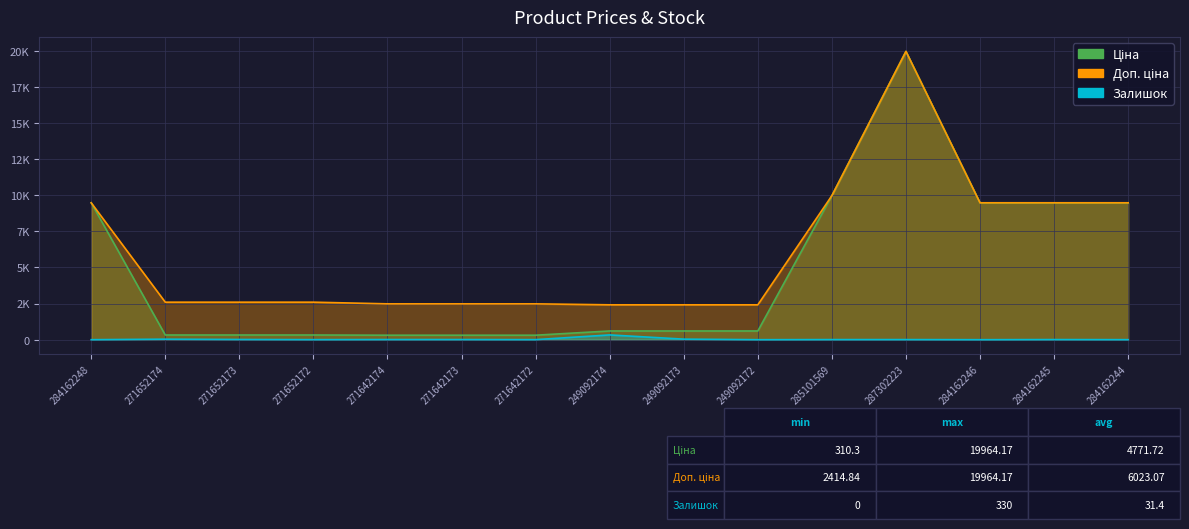

Rank the series by their average value, from lowest to highest.

Залишок, Ціна, Доп. ціна